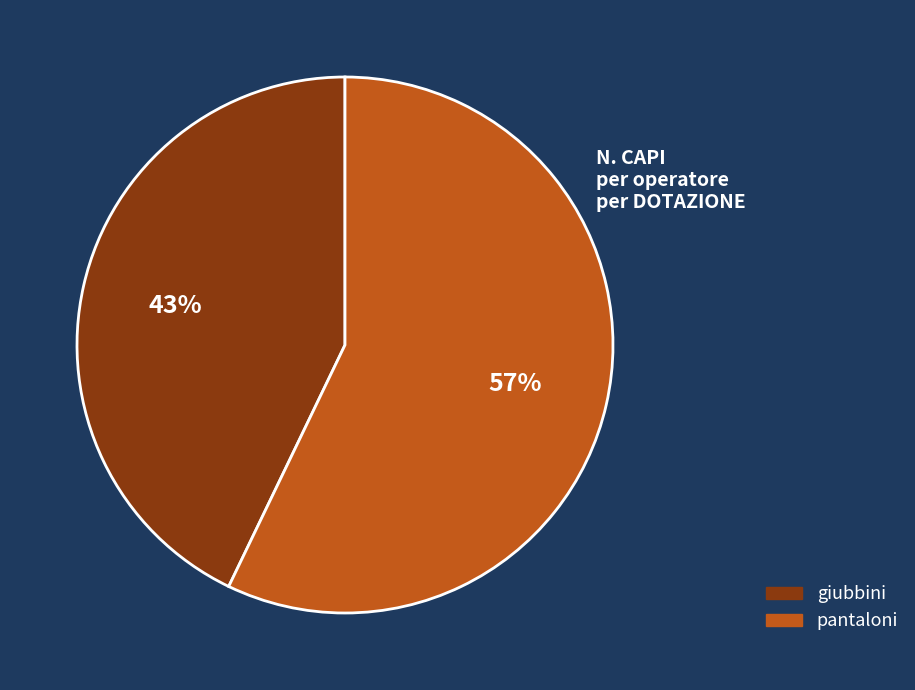

Combined, do pantaloni and giubbini account for over 50%?

Yes